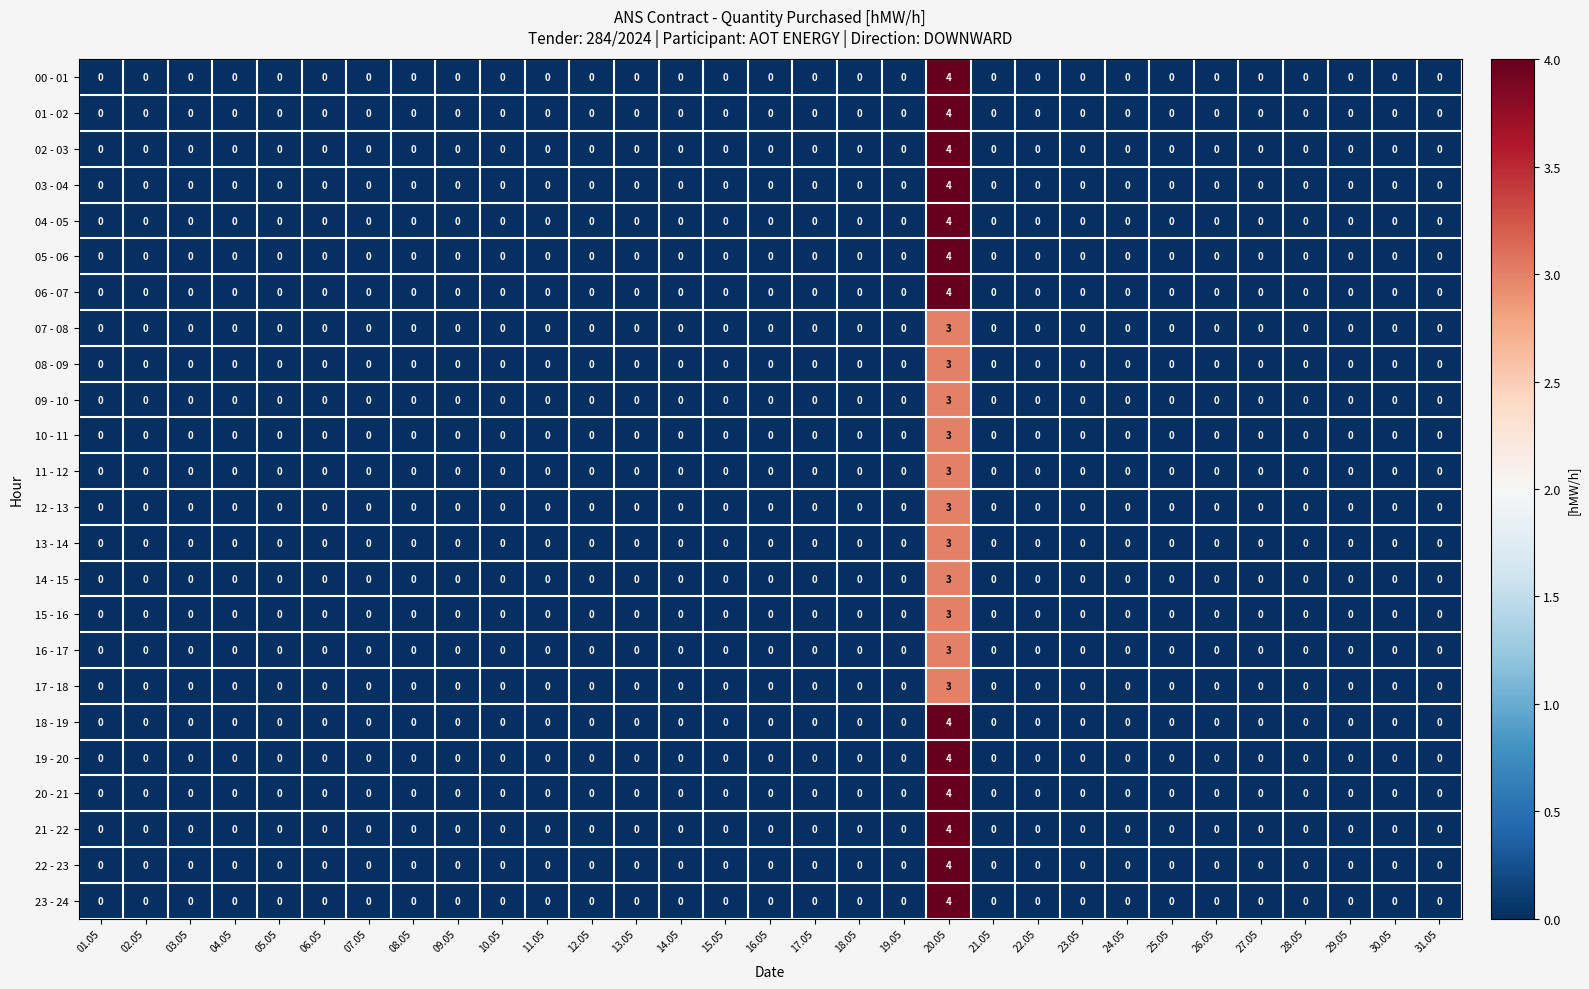

What is the total value across all series at 20.05?

85